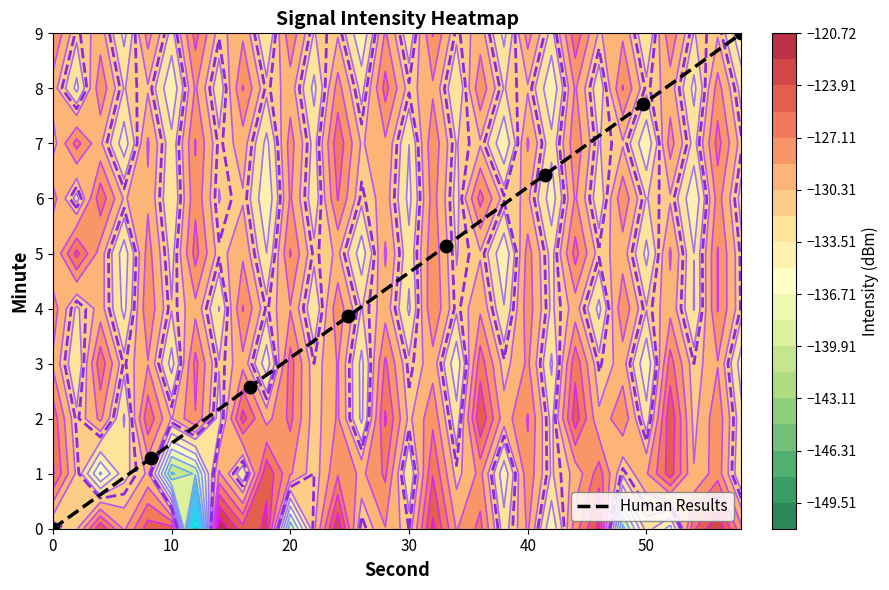

Reading left to right, list all the values displayed in this chart.

0.0	1.3	2.6	3.9	5.1	6.4	7.7	9.0